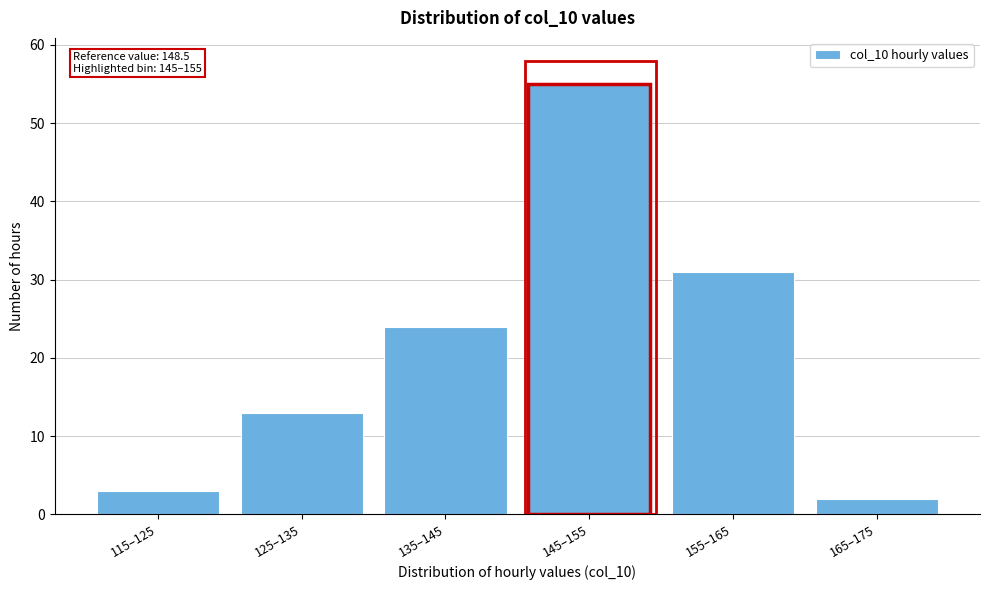

Reading left to right, list all the values displayed in this chart.

3	13	24	55	31	2